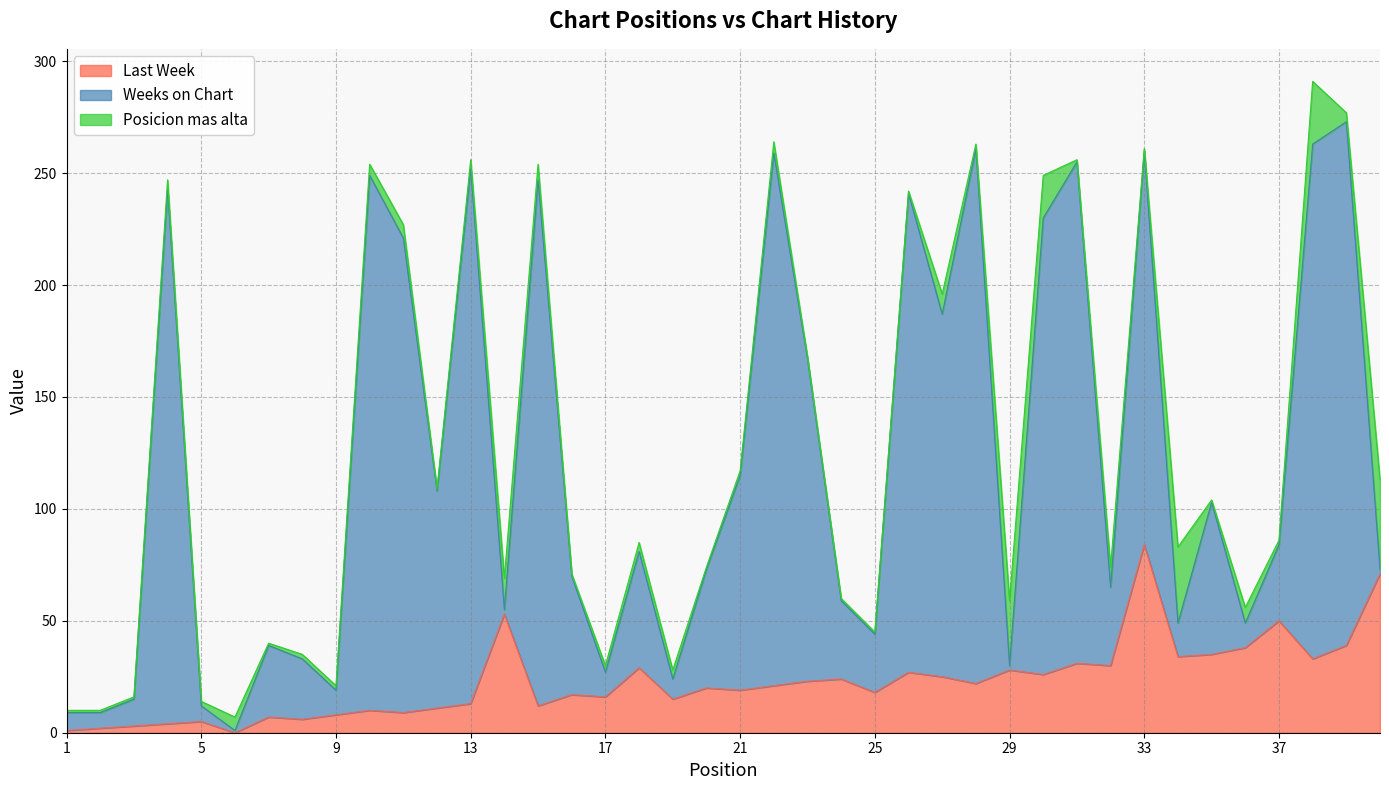

What are all the series names shown in the legend?

Last Week, Weeks on Chart, Posicion mas alta